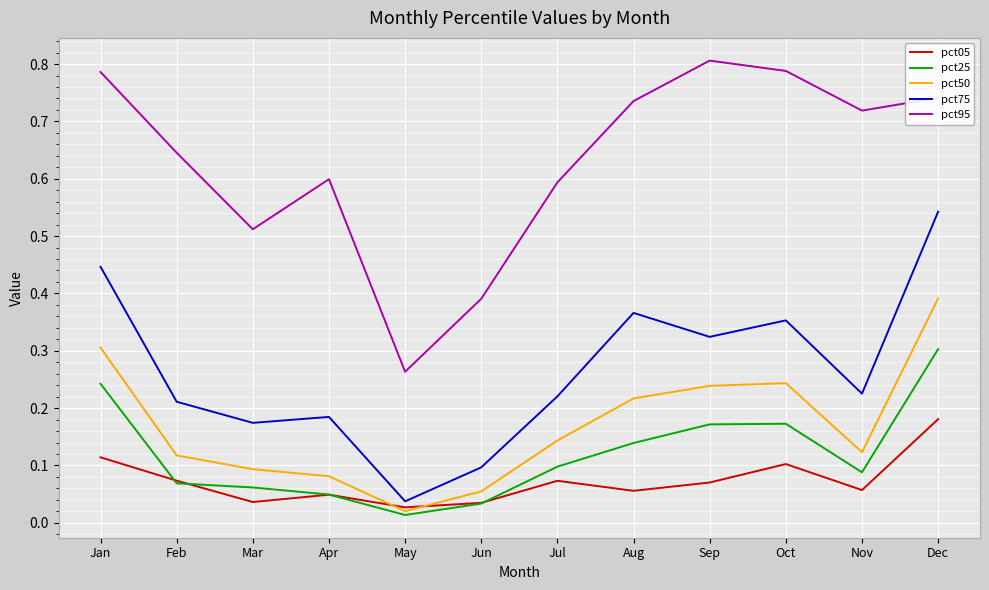

In pct50, how many points are higher than both neighbors (excluding endpoints)?

1